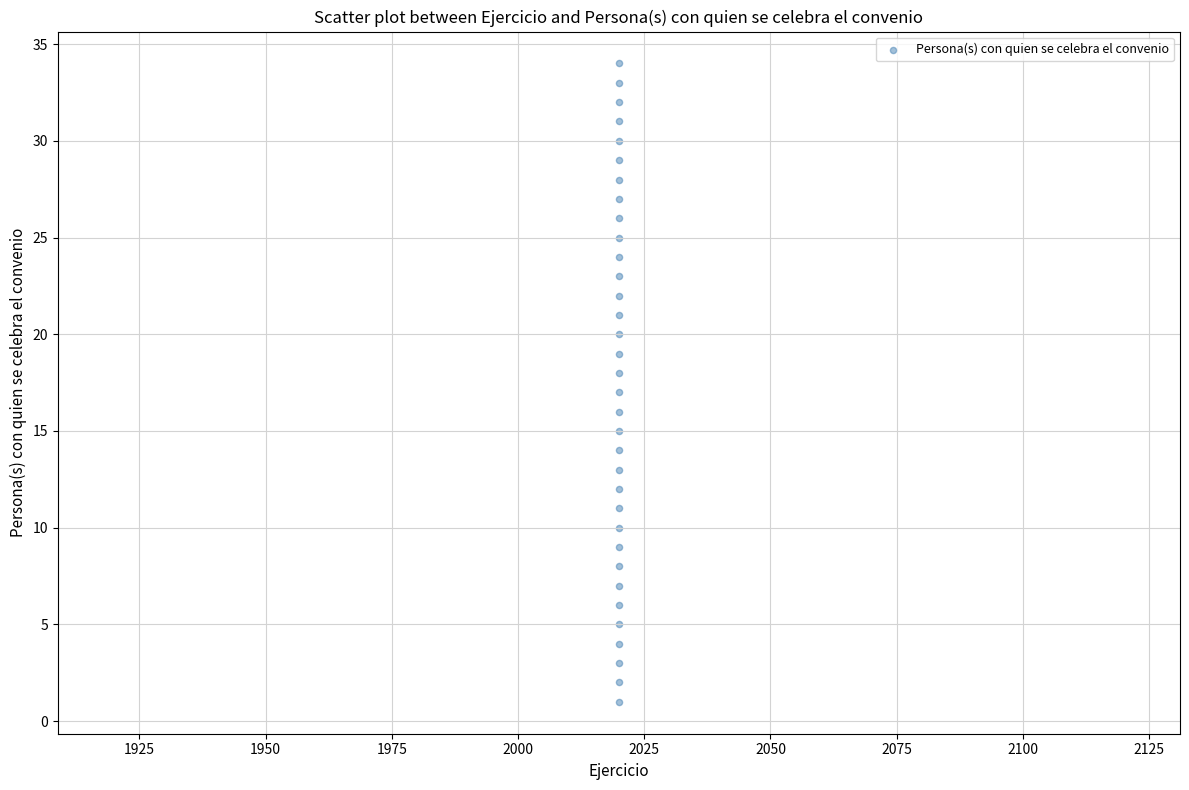

What is the range of Y values (max minus min)?

33